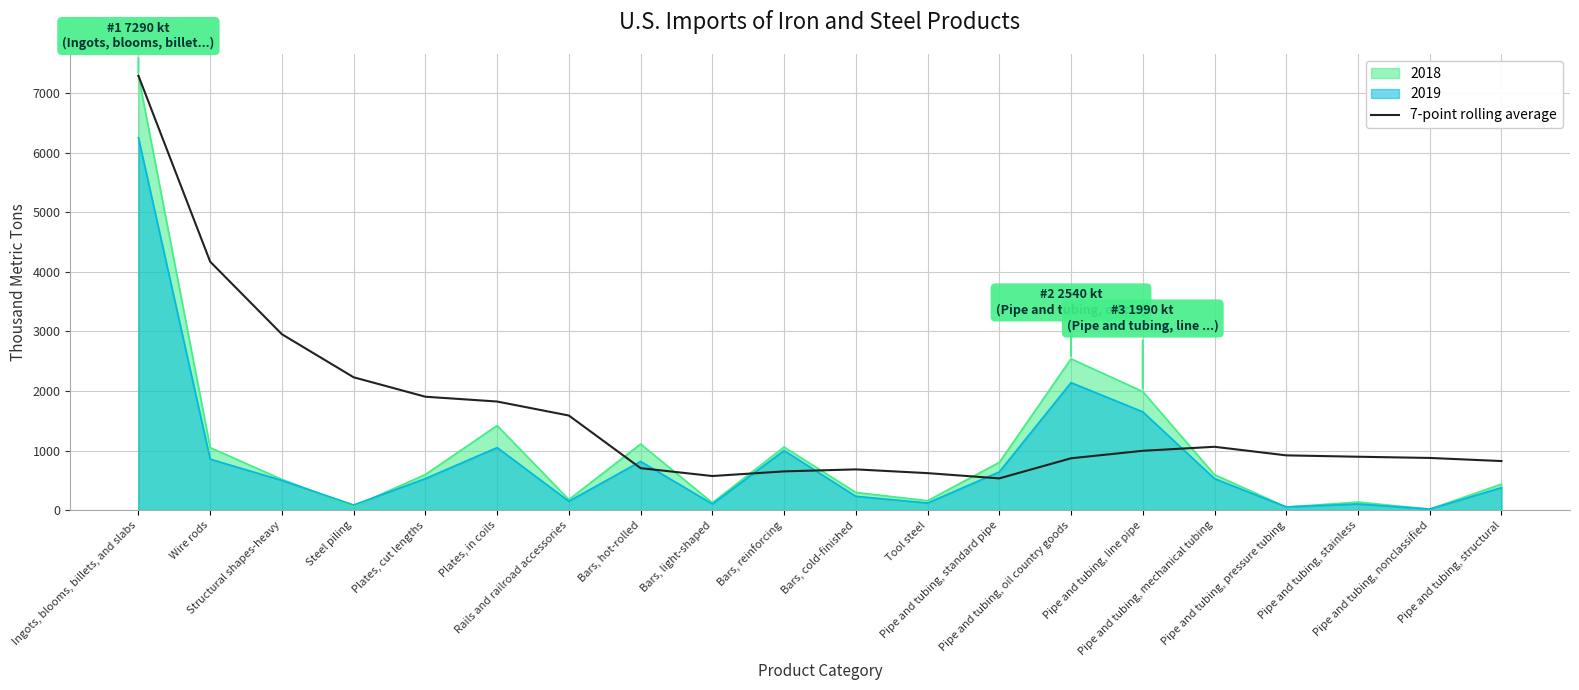

How many categories are shown in the chart?

20